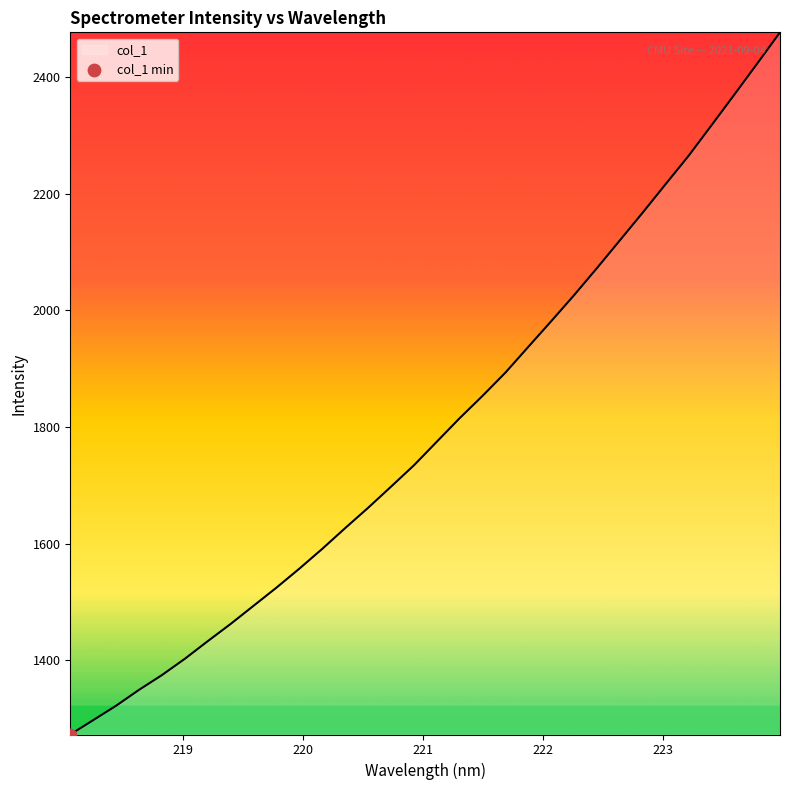

What is the maximum value shown in the chart?

2477.3